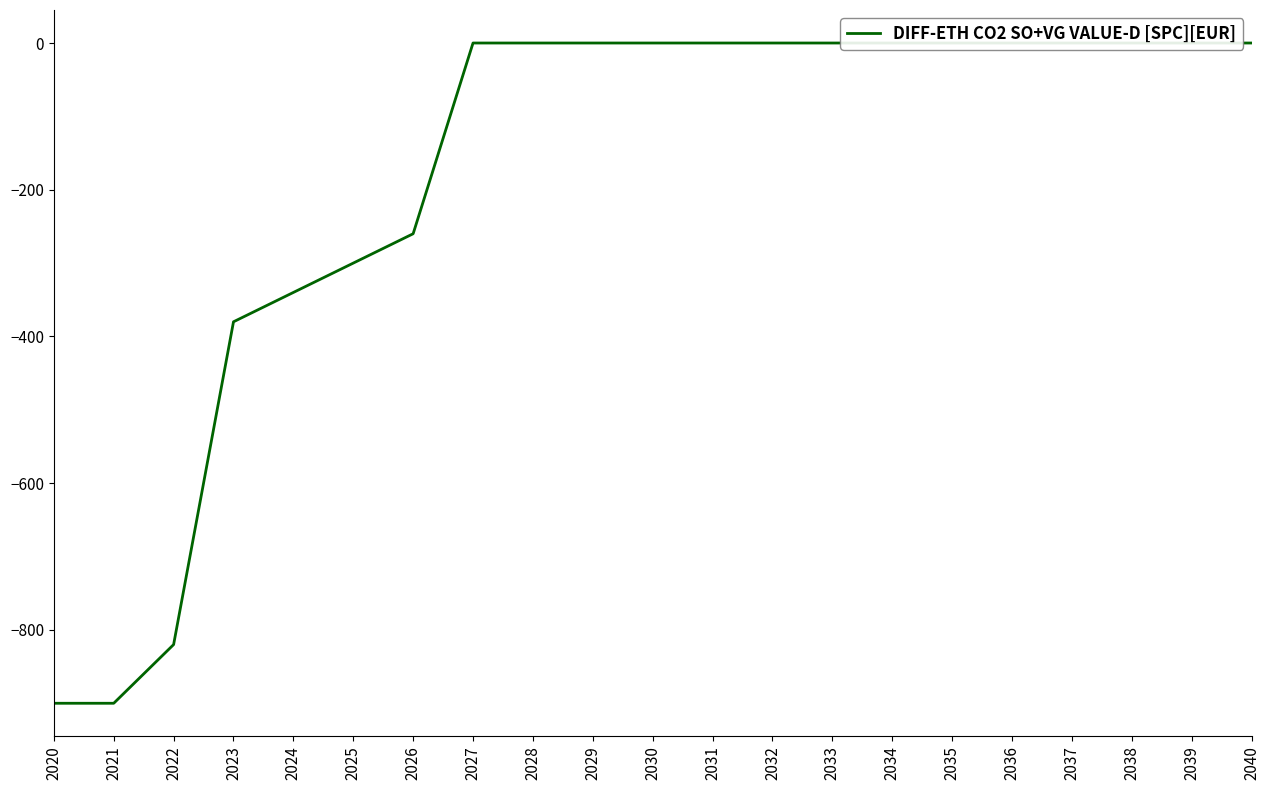

How many distinct data groups are displayed?

1